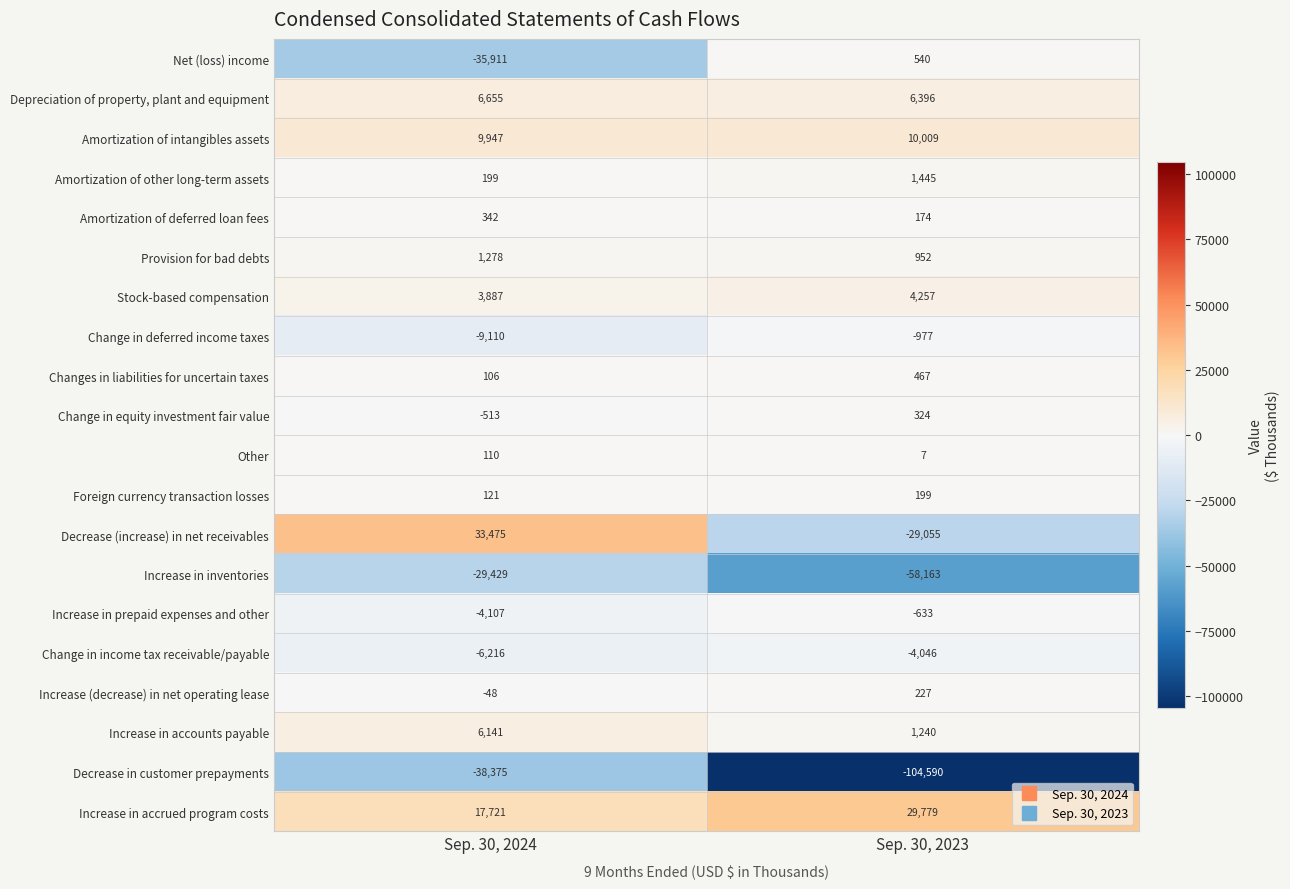

At which label is Amortization of other long-term assets closest to 822?

Sep. 30, 2024